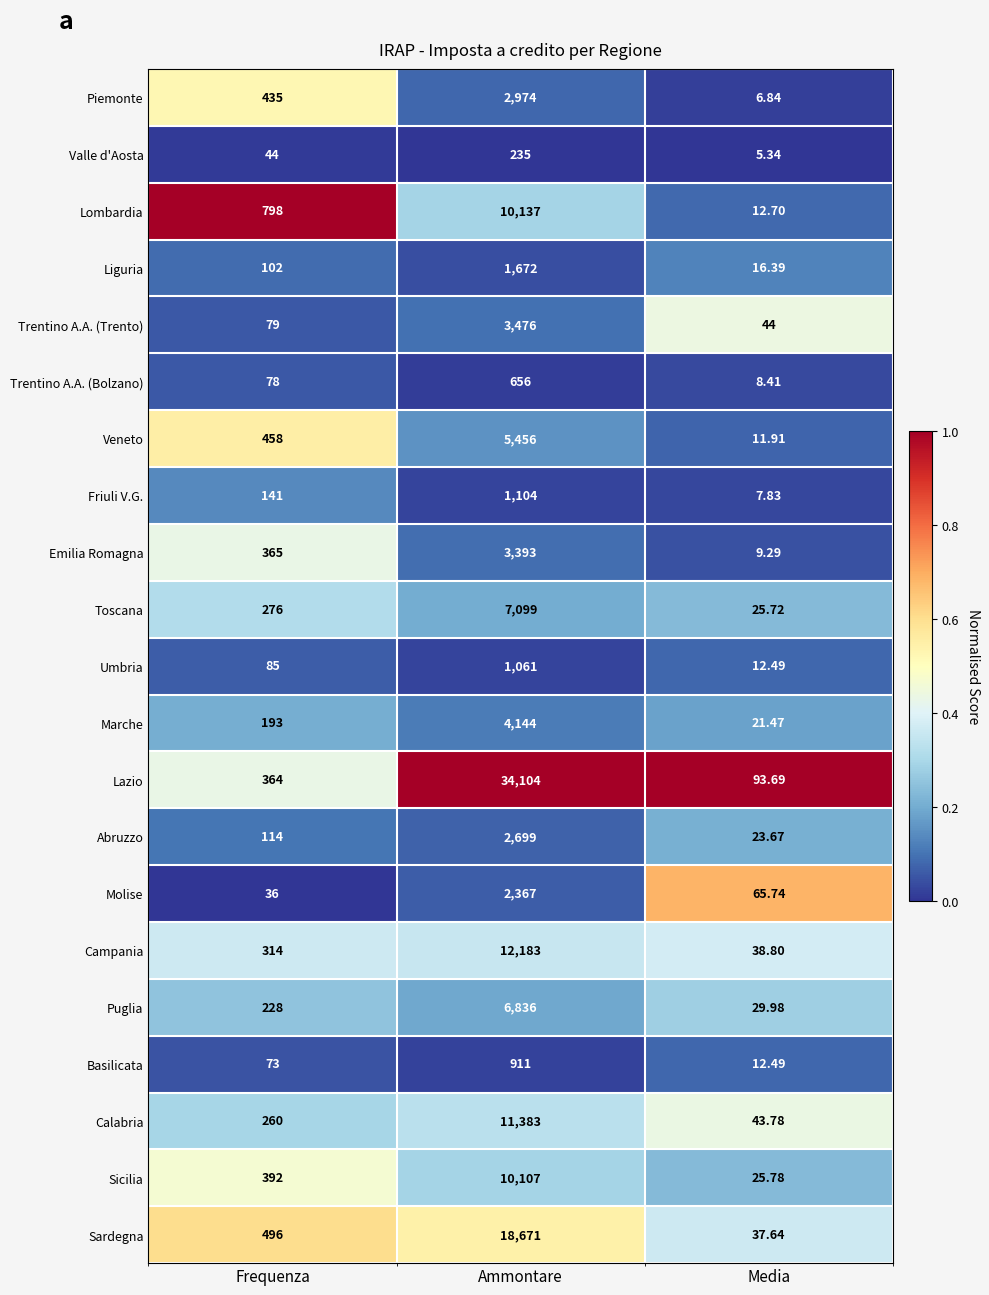

At which label is Valle d'Aosta closest to 120?

Frequenza